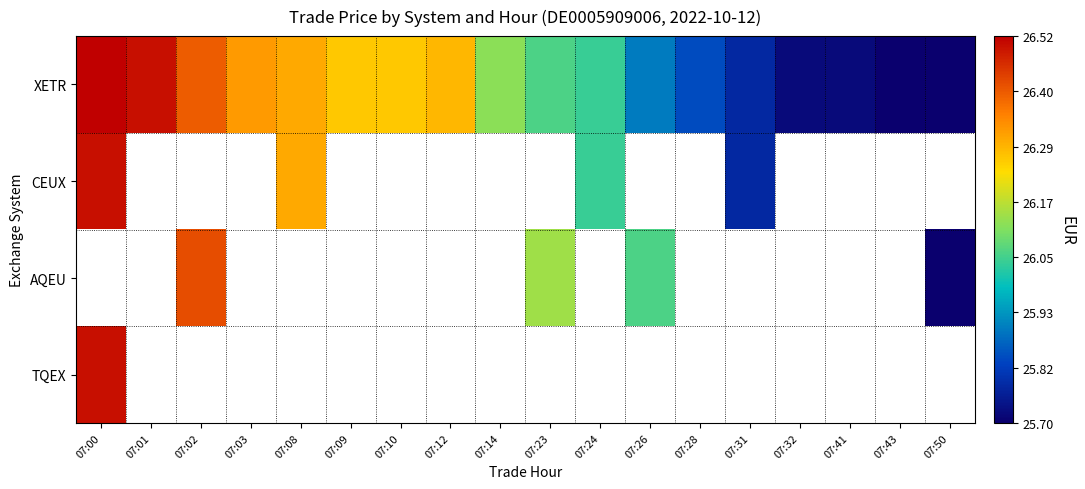

Which category has the lowest value across all series?

07:43